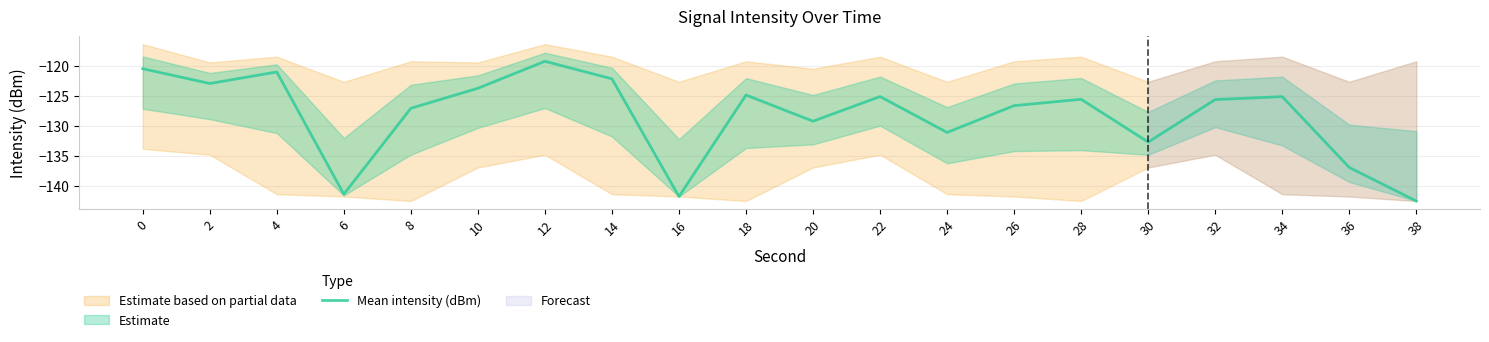

What is the approximate value at 22?

-125.1